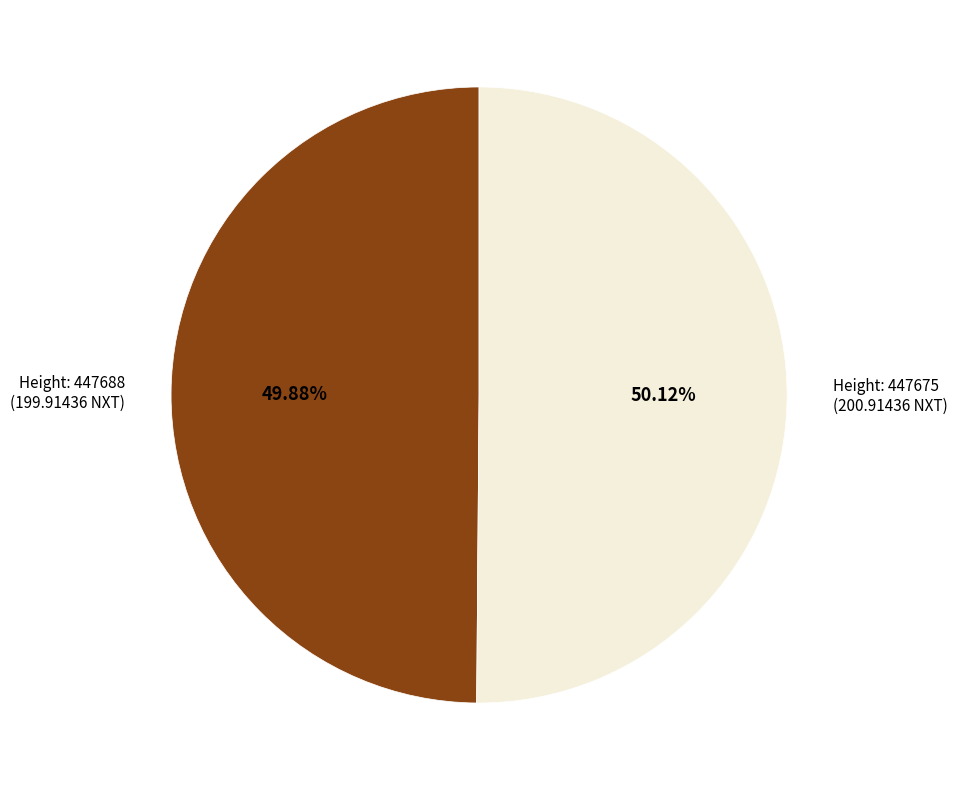

Count the number of slices in the pie.

2